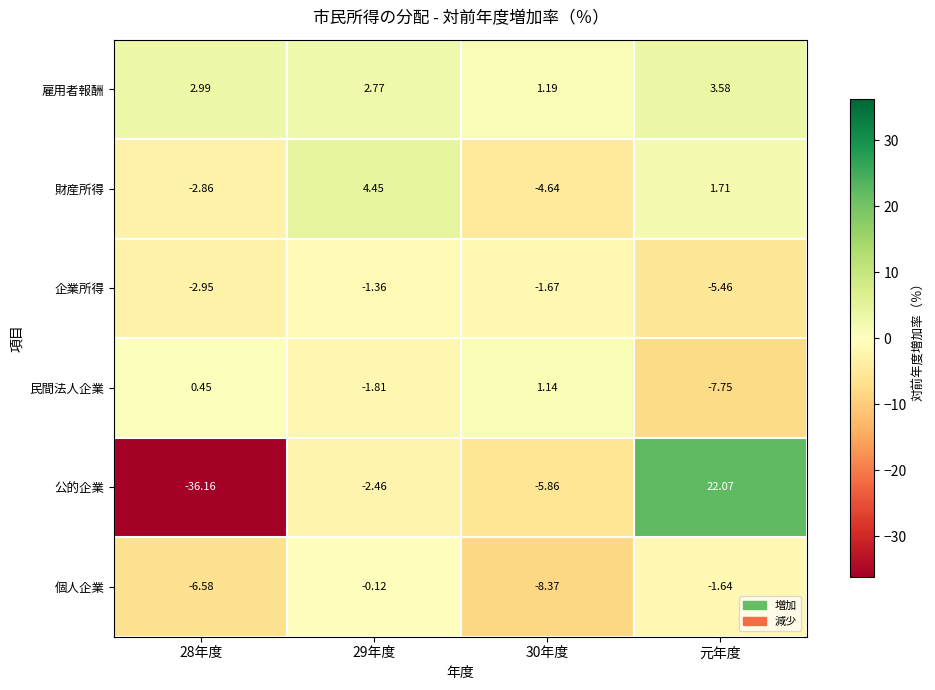

At 29年度, list the series in order from smallest to largest.

公的企業, 民間法人企業, 企業所得, 個人企業, 雇用者報酬, 財産所得